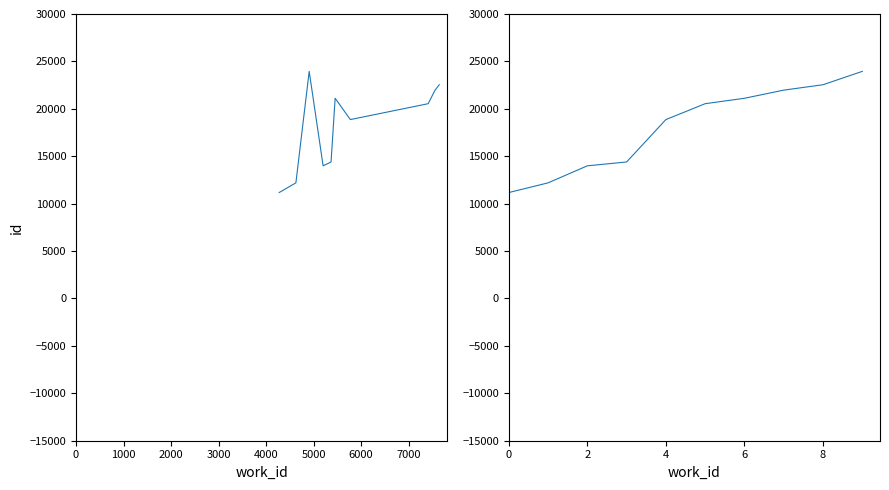

What is the smallest value displayed?

11171